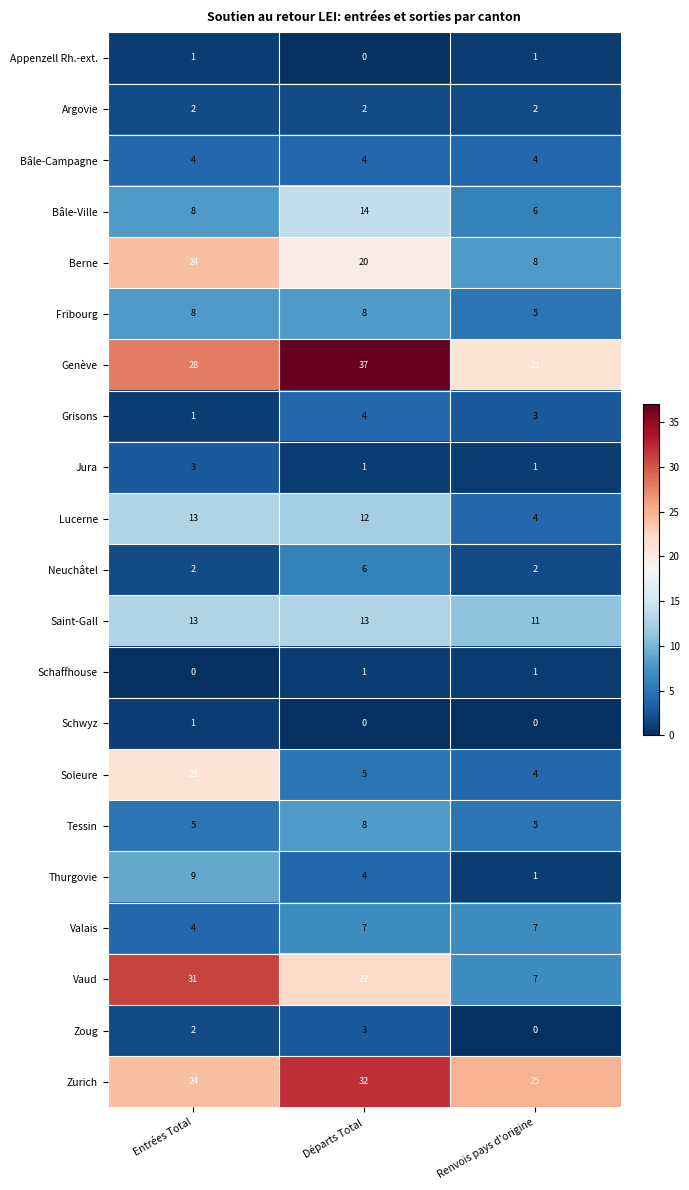

At which label is Thurgovie closest to 5?

Départs Total